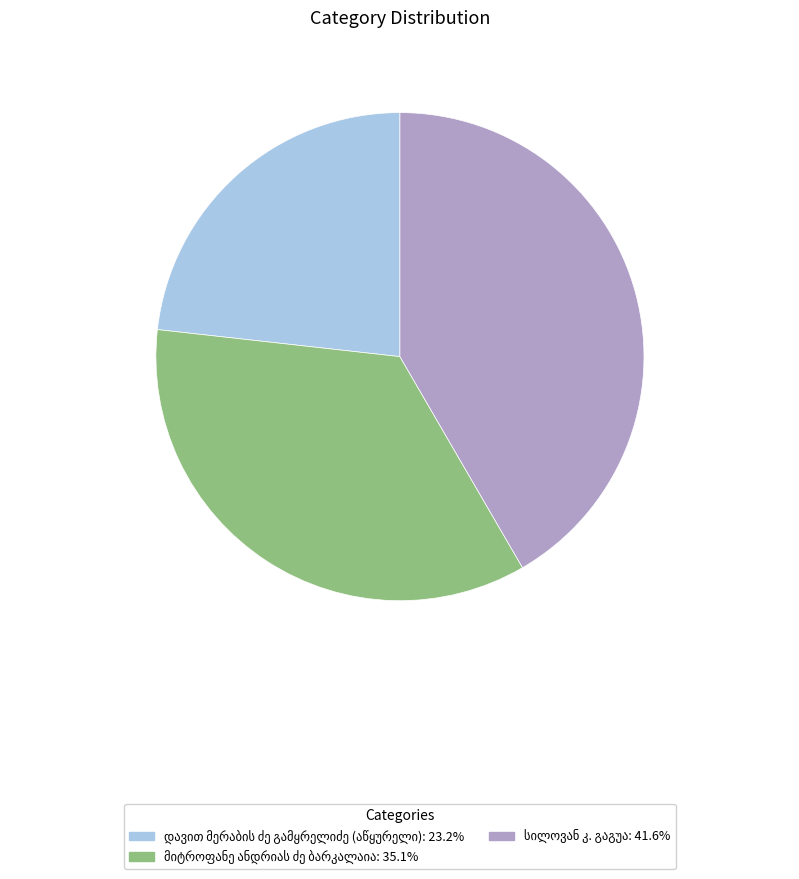

Does any single category account for the majority?

No